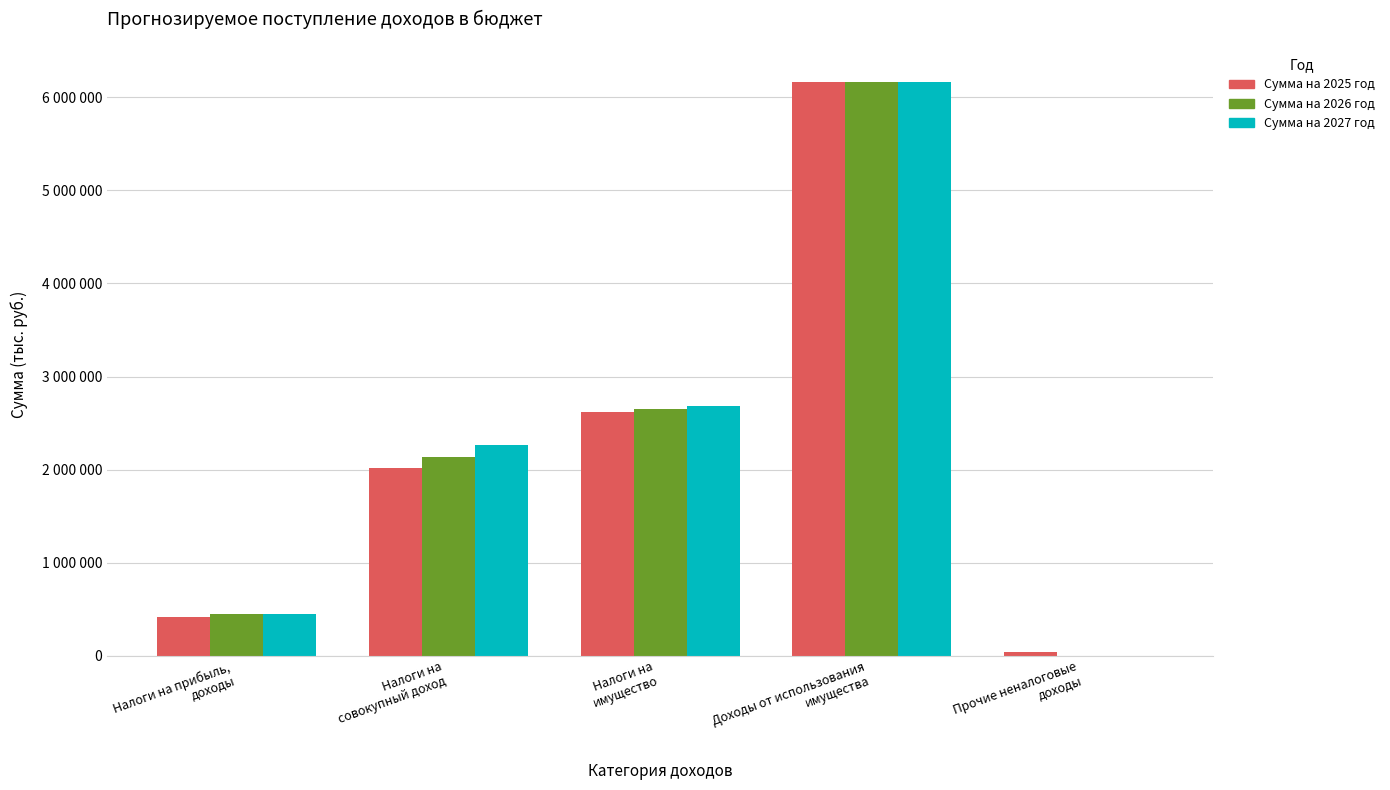

What is the difference between the maximum and second lowest values in the Сумма на 2025 год series?

5751541